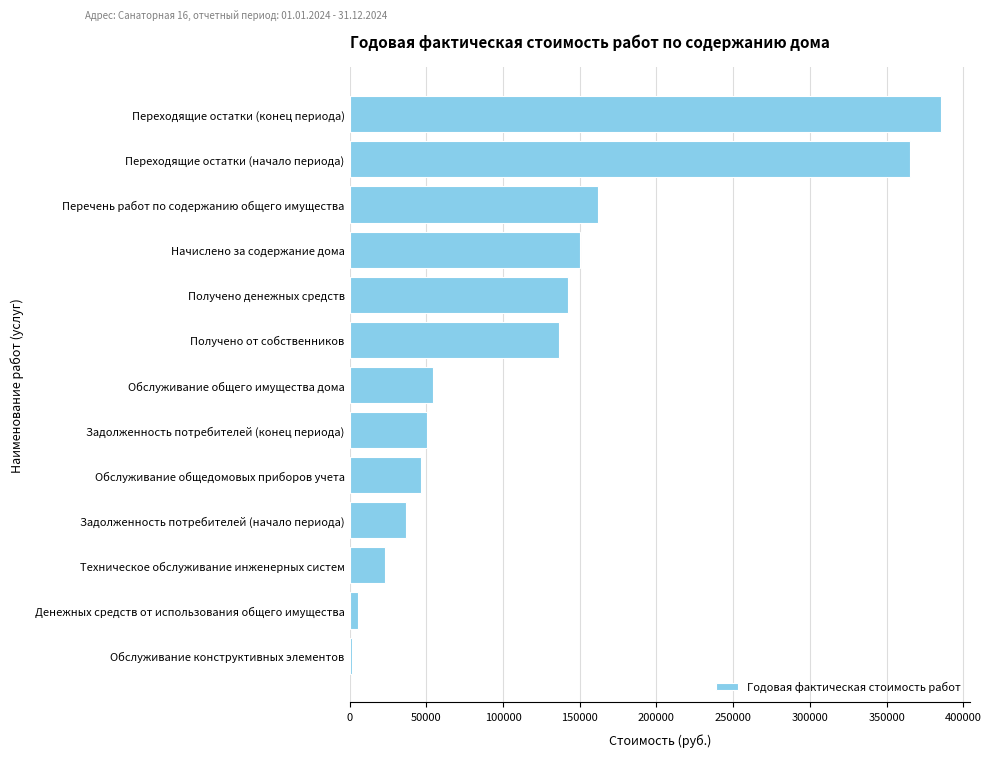

Is it true that the value at Обслуживание общедомовых приборов учета is 83072.2?

False